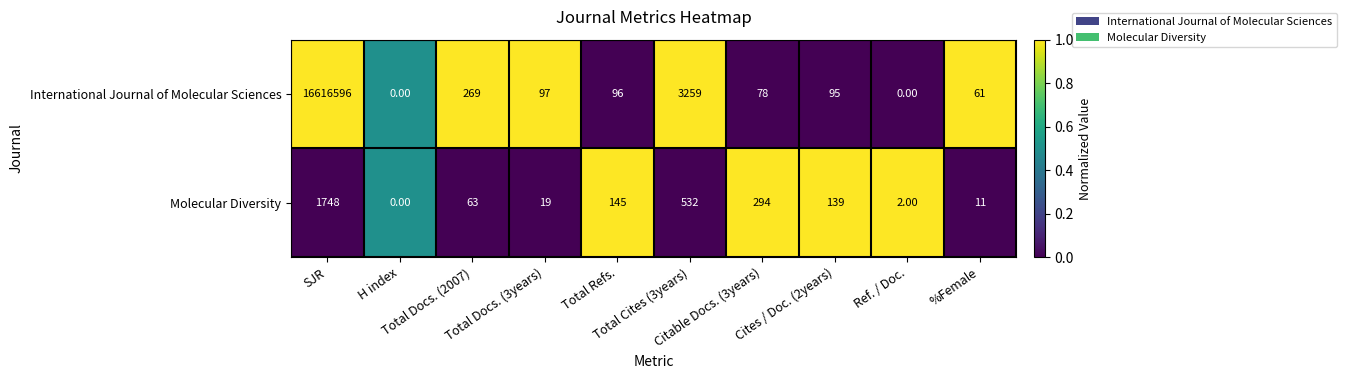

Between SJR and Total Docs. (2007), which series saw the biggest shift?

International Journal of Molecular Sciences